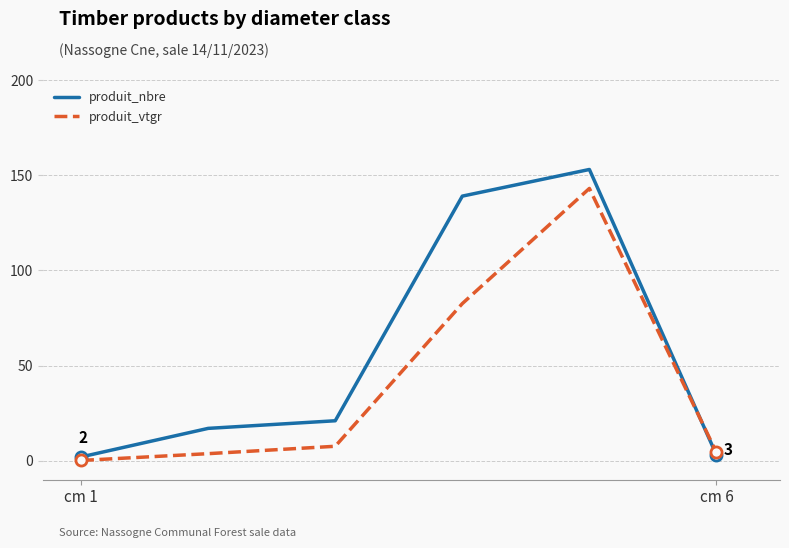

Which series has the largest range (max minus min)?

produit_nbre